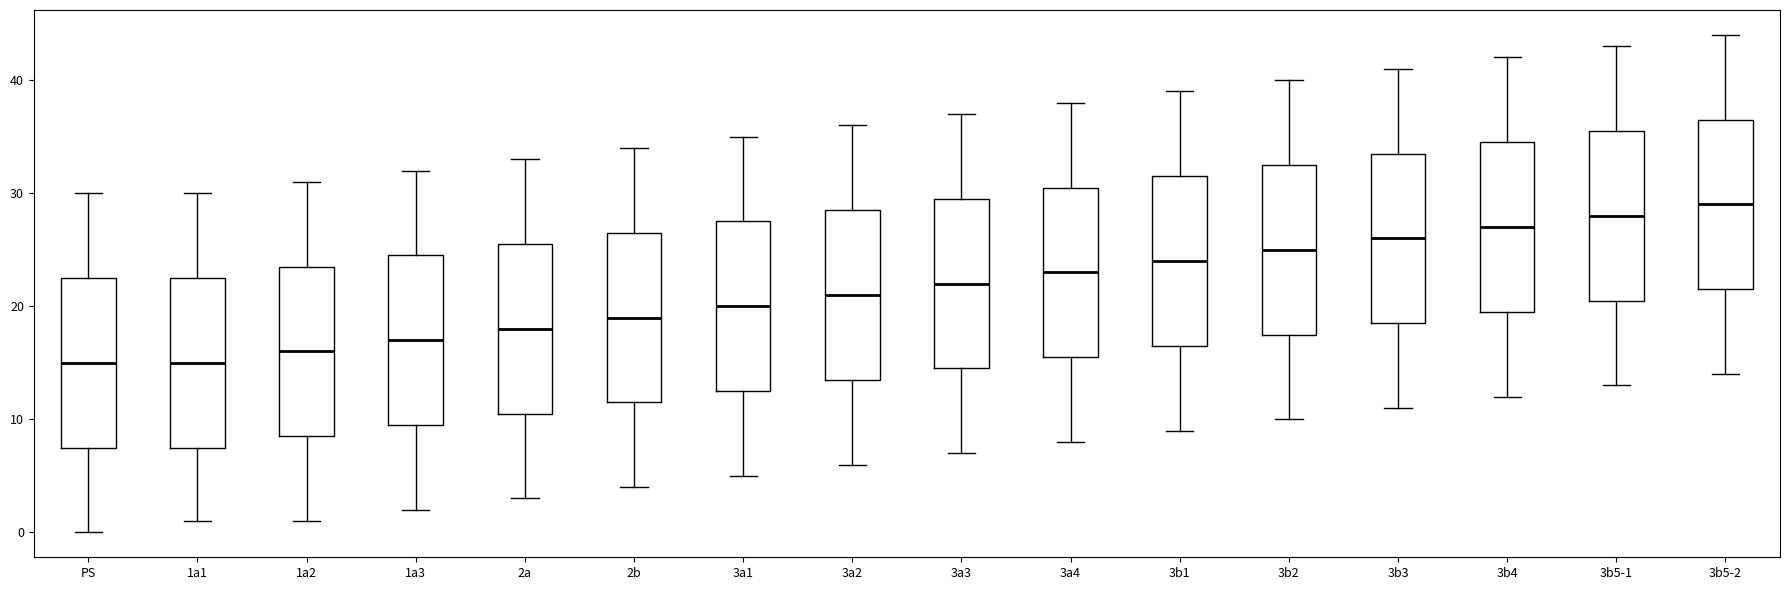

Reading left to right, transcribe this box plot: for each box, give where its median line is, the range the box spans, and where its two whiskers end, as read against the y-axis. The values are not printed on the chart, so give them approximately, as read against the axis.

PS: median 15, box 8 to 23, whiskers 0 to 30
1a1: median 15, box 8 to 23, whiskers 1 to 30
1a2: median 16, box 9 to 24, whiskers 1 to 31
1a3: median 17, box 10 to 25, whiskers 2 to 32
2a: median 18, box 11 to 26, whiskers 3 to 33
2b: median 19, box 12 to 27, whiskers 4 to 34
3a1: median 20, box 13 to 28, whiskers 5 to 35
3a2: median 21, box 14 to 29, whiskers 6 to 36
3a3: median 22, box 15 to 30, whiskers 7 to 37
3a4: median 23, box 16 to 31, whiskers 8 to 38
3b1: median 24, box 17 to 32, whiskers 9 to 39
3b2: median 25, box 18 to 33, whiskers 10 to 40
3b3: median 26, box 19 to 34, whiskers 11 to 41
3b4: median 27, box 20 to 35, whiskers 12 to 42
3b5-1: median 28, box 21 to 36, whiskers 13 to 43
3b5-2: median 29, box 22 to 37, whiskers 14 to 44